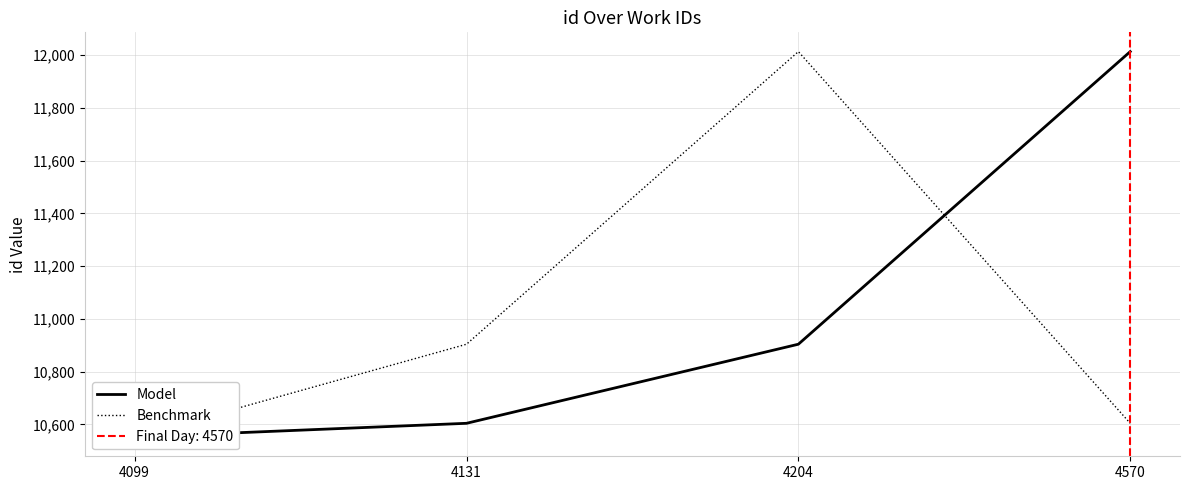

Where is Benchmark nearest to the value 11283?

4131